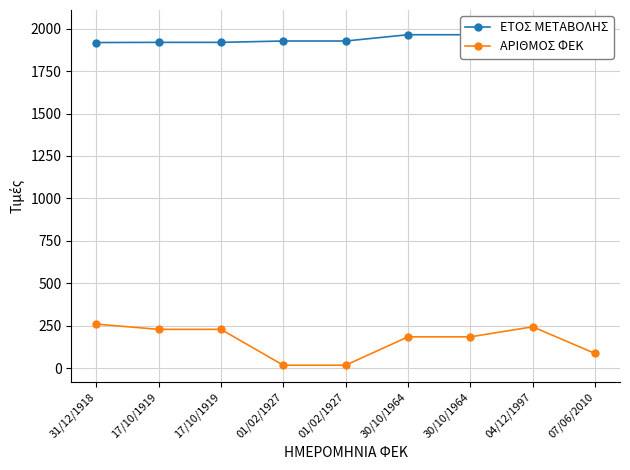

Reading right to left, extract all data points from this chart.

ΕΤΟΣ ΜΕΤΑΒΟΛΗΣ: 07/06/2010=2010	04/12/1997=1997	30/10/1964=1964	30/10/1964=1964	01/02/1927=1927	01/02/1927=1927	17/10/1919=1919	17/10/1919=1919	31/12/1918=1918
ΑΡΙΘΜΟΣ ΦΕΚ: 07/06/2010=87	04/12/1997=244	30/10/1964=185	30/10/1964=185	01/02/1927=18	01/02/1927=18	17/10/1919=229	17/10/1919=229	31/12/1918=260